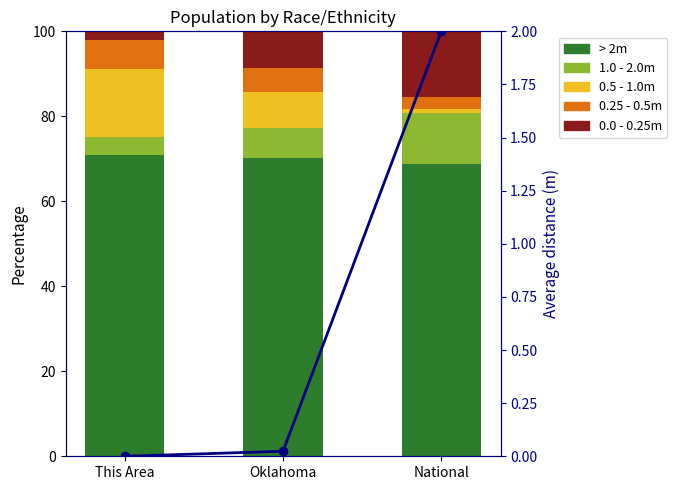

How many groups of bars are there?

3